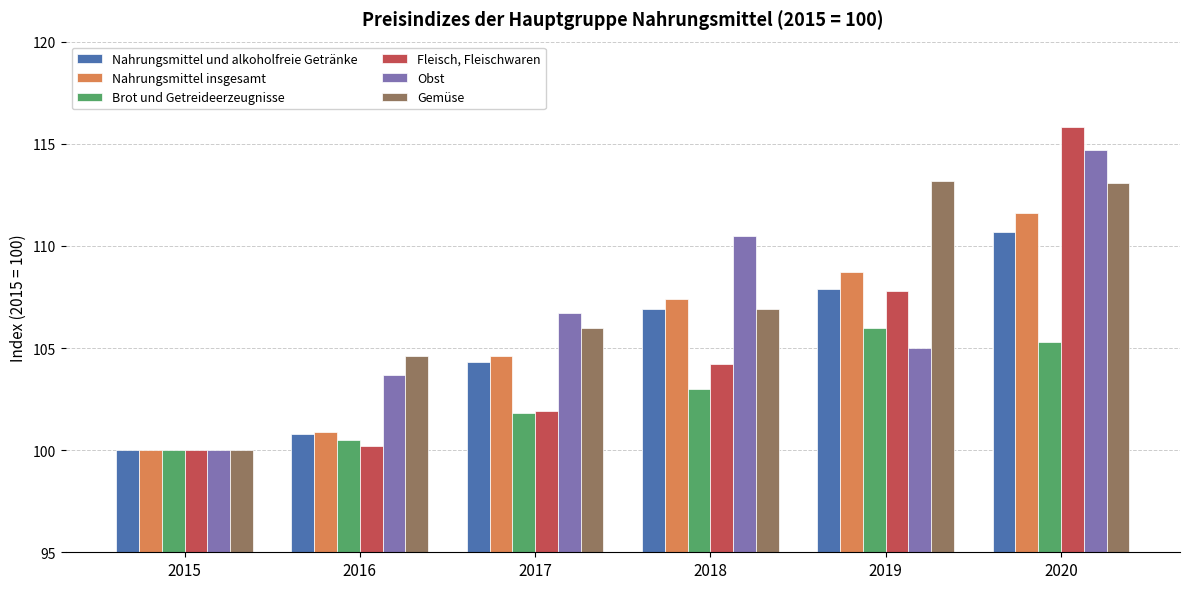

How many bars are there in each group?

6